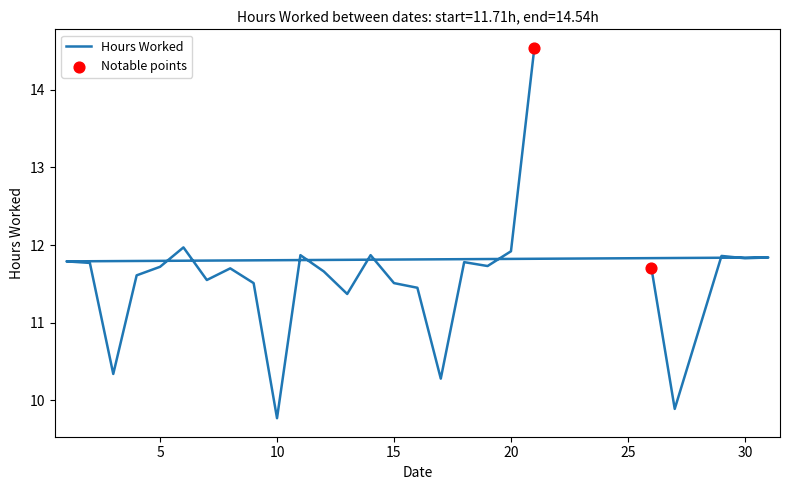

Approximately how many times larger is the value at 10 compared to 9?

0.8